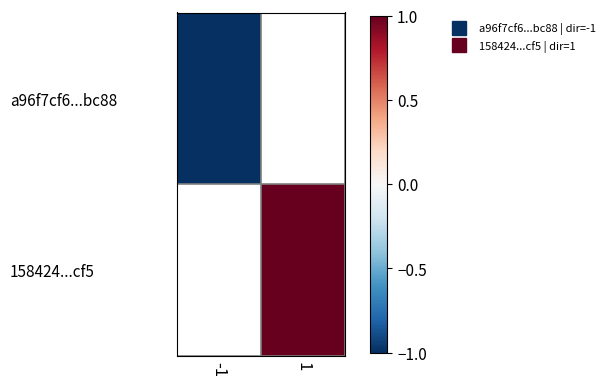

The value of a96f7cf6...bc88 at -1 is -0.6. True or false?

False